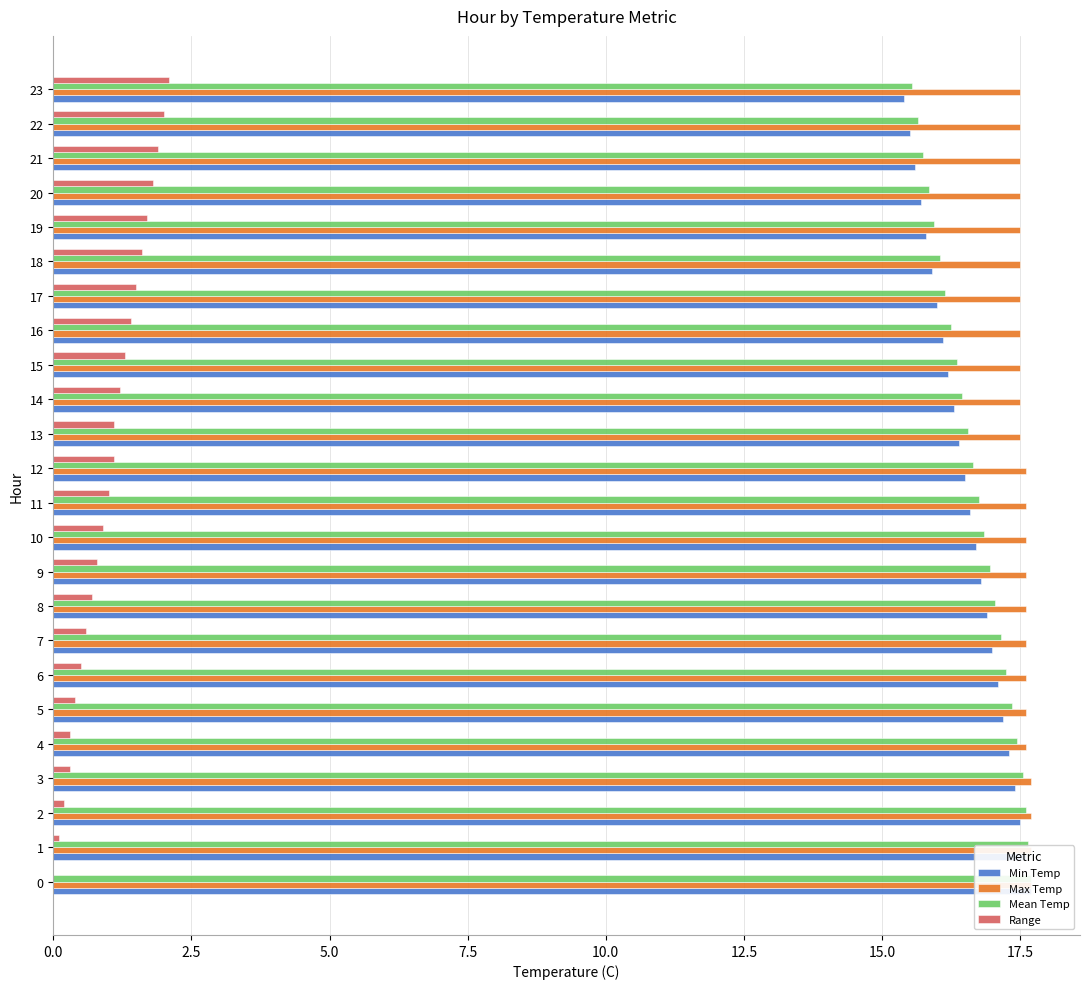

At 22, list the series in order from smallest to largest.

Range, Min Temp, Mean Temp, Max Temp